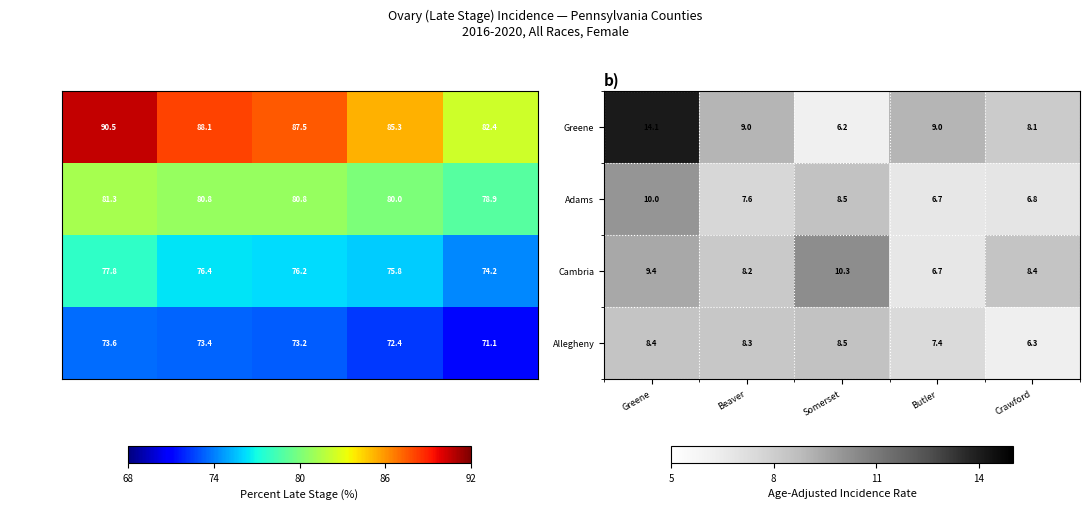

At how many categories does at least one series exceed 11?

1